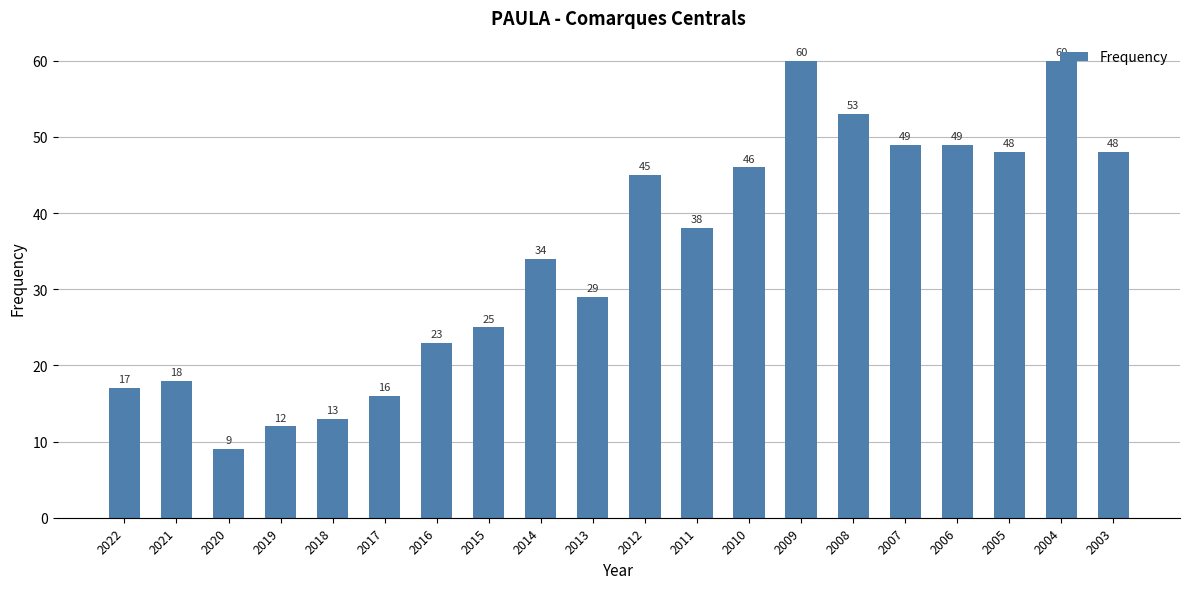

Read the value at 2016.

23